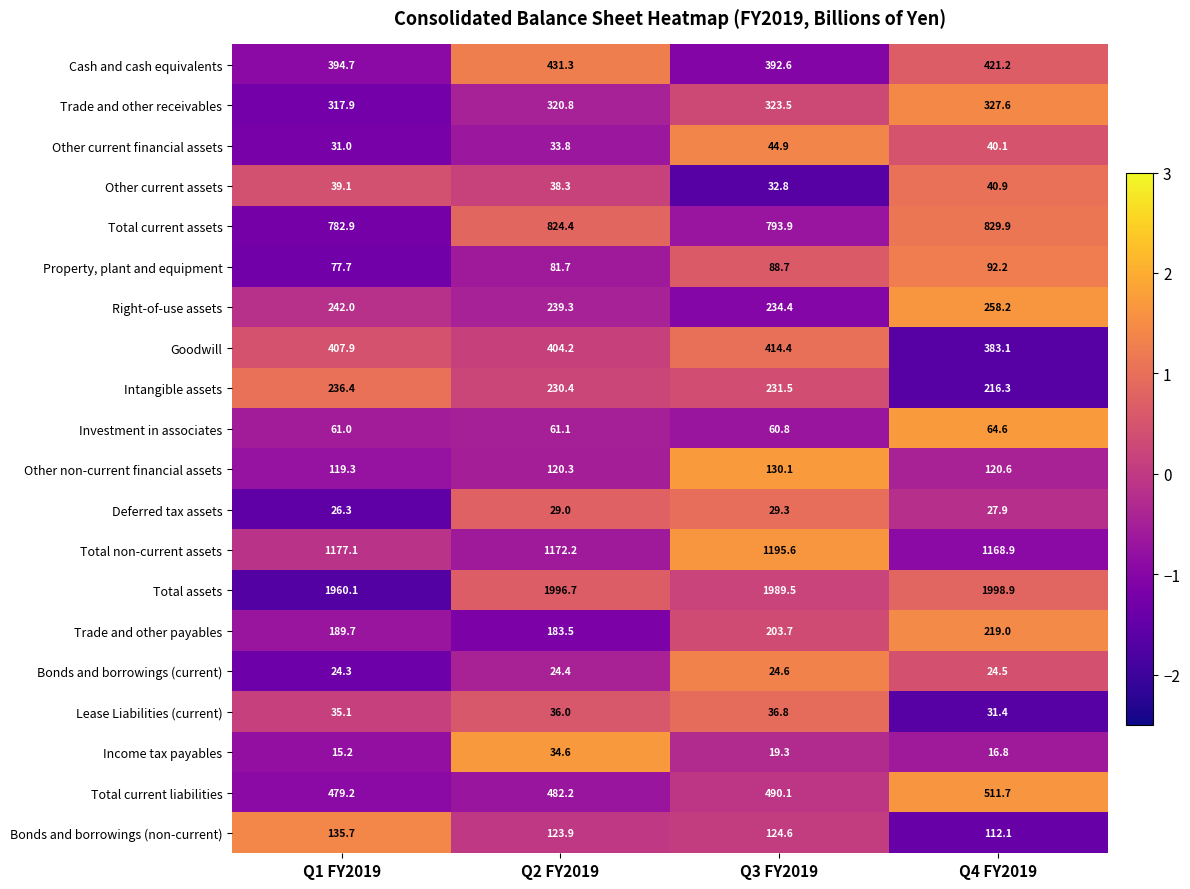

What is the difference between the second highest and second lowest values in the Lease Liabilities (current) series?

0.9